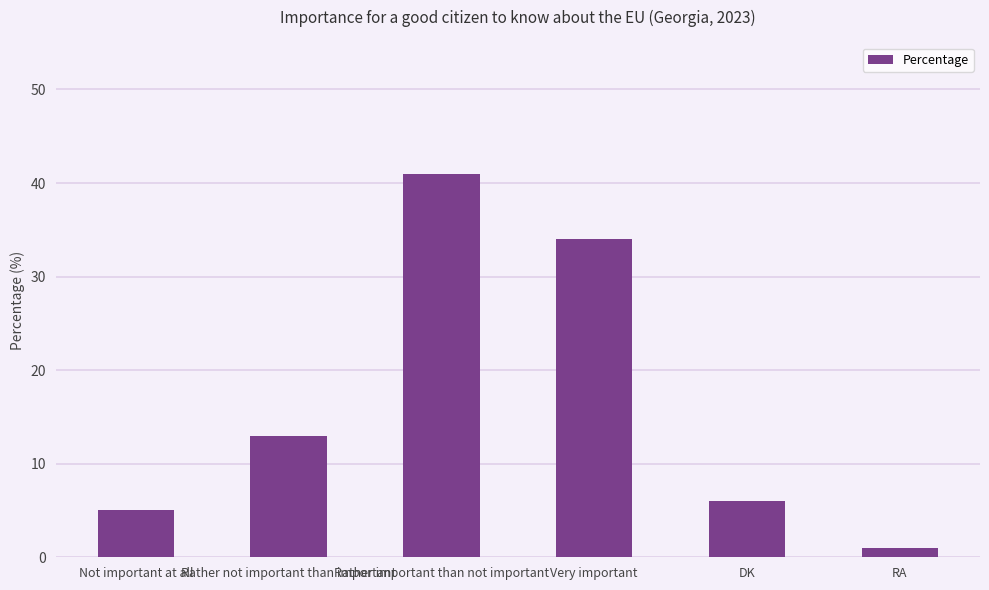

What is the value of the 1st bar from the left?

5